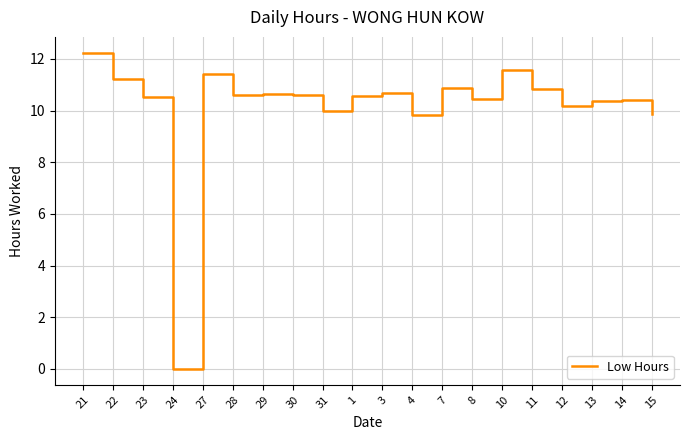

Count the number of data series in this chart.

1